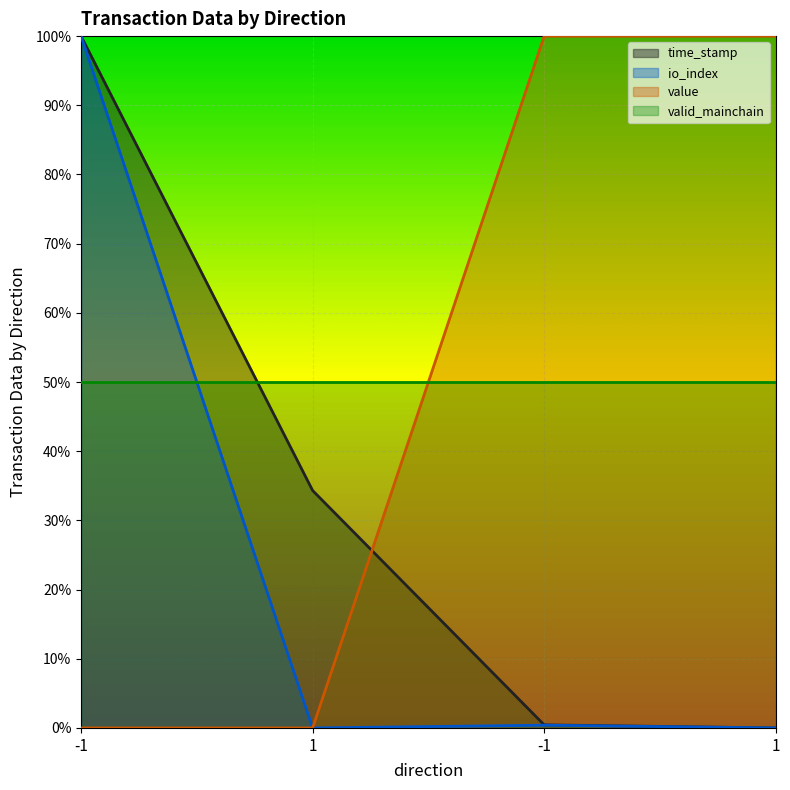

At which category is the sum across all series the highest?

-1